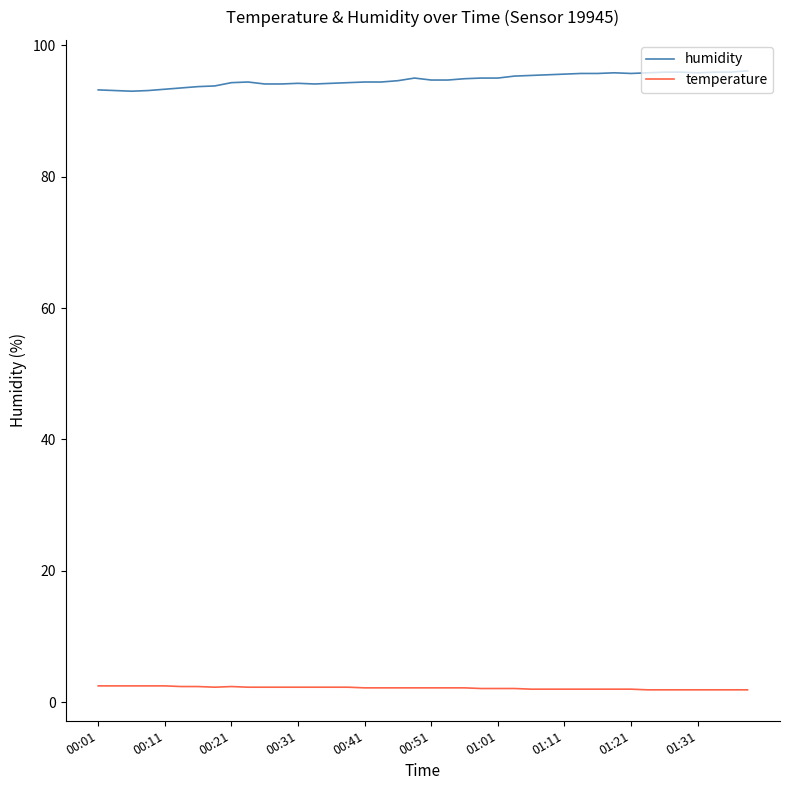

Which series has the largest range (max minus min)?

humidity